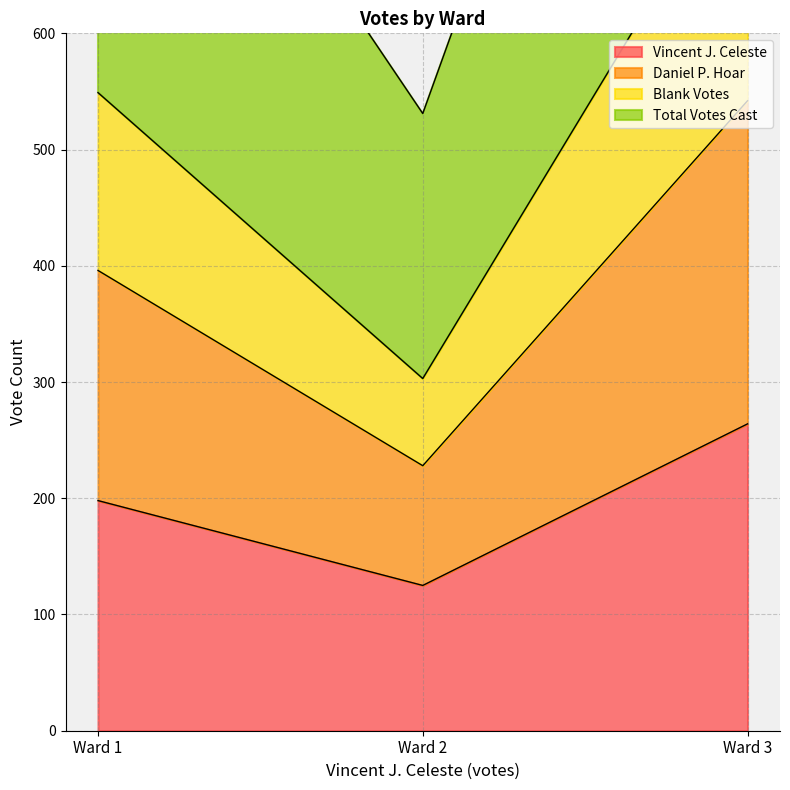

How many categories are shown in the chart?

3